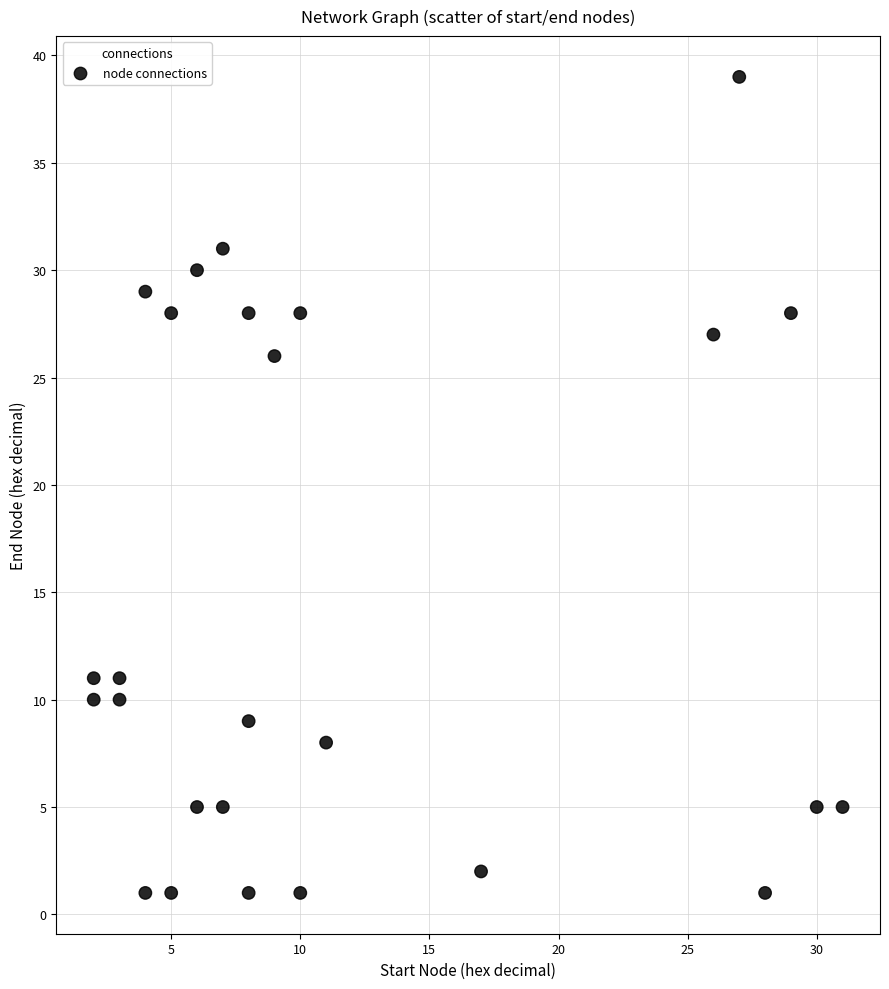

What Y value in the scatter plot is closest to 20?

26